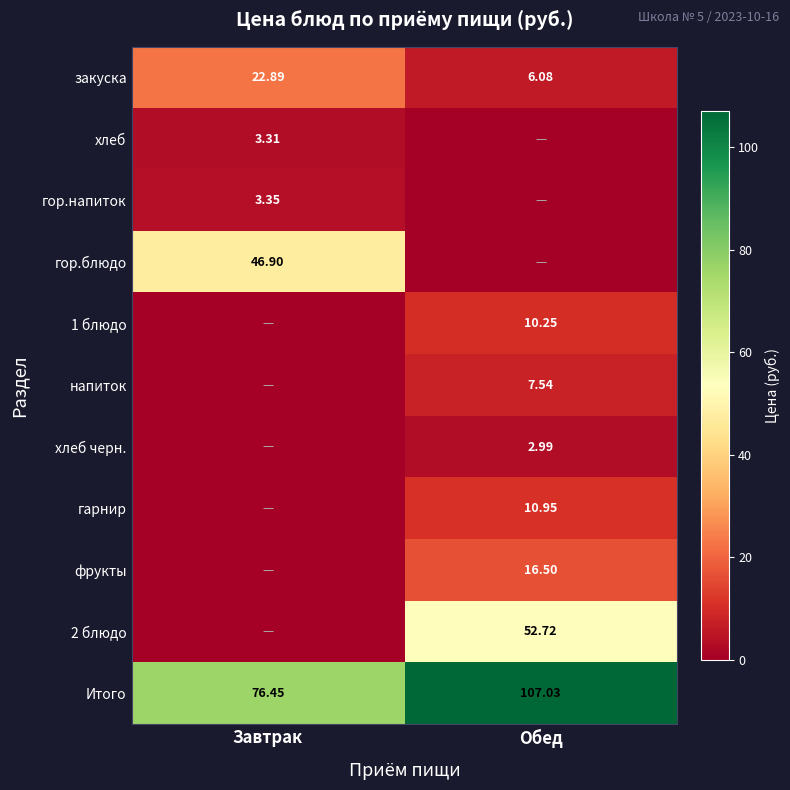

Between Обед and Завтрак, which is larger?

Завтрак